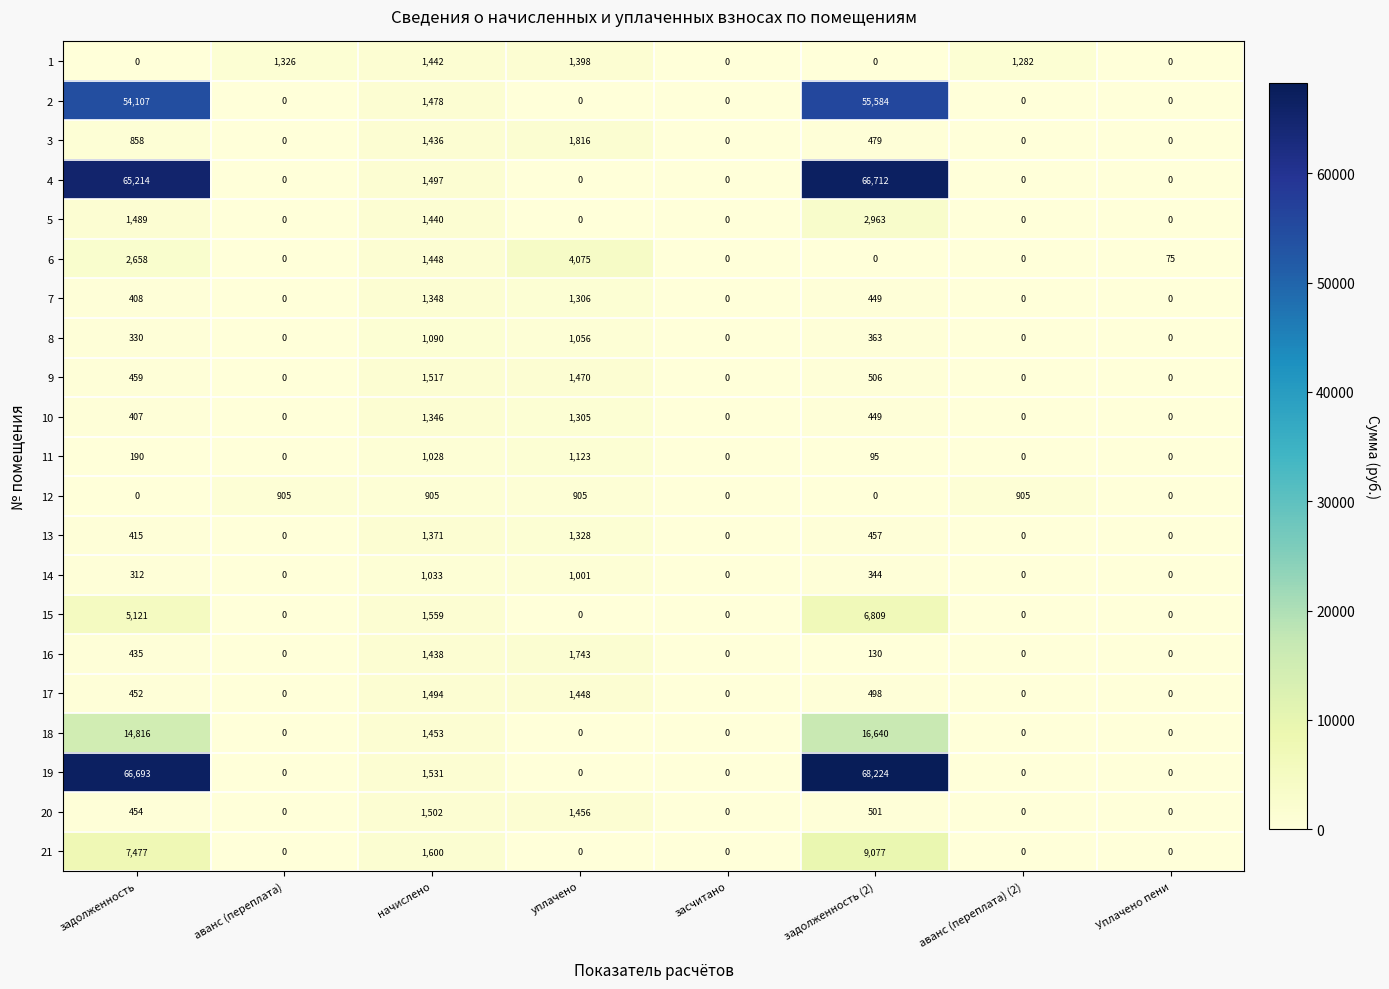

The 15 series shows 8885 at задолженность. True or false?

False